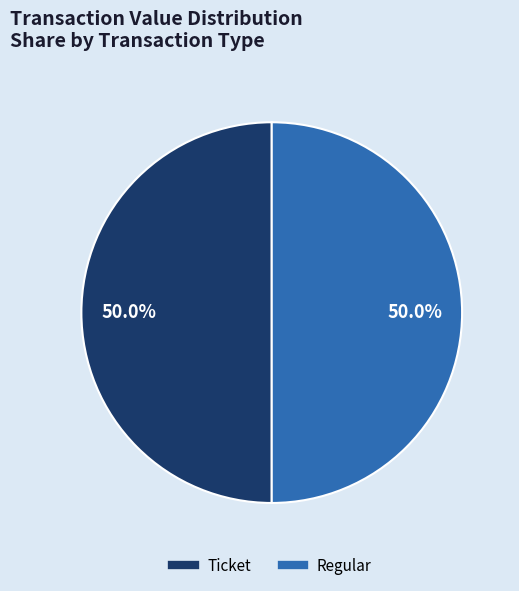

How many slices are in this pie chart?

2